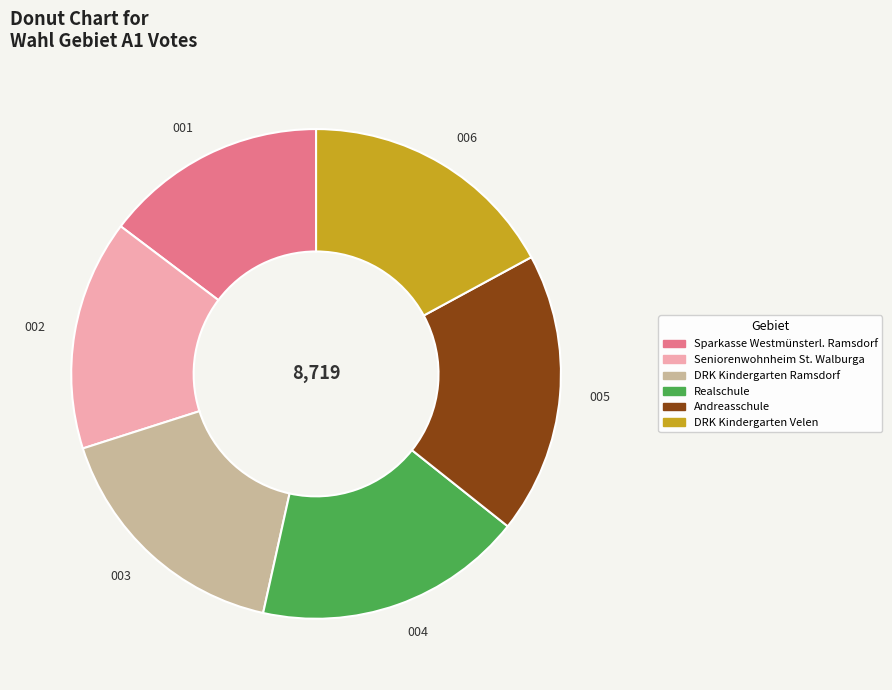

Count the number of slices in the pie.

6